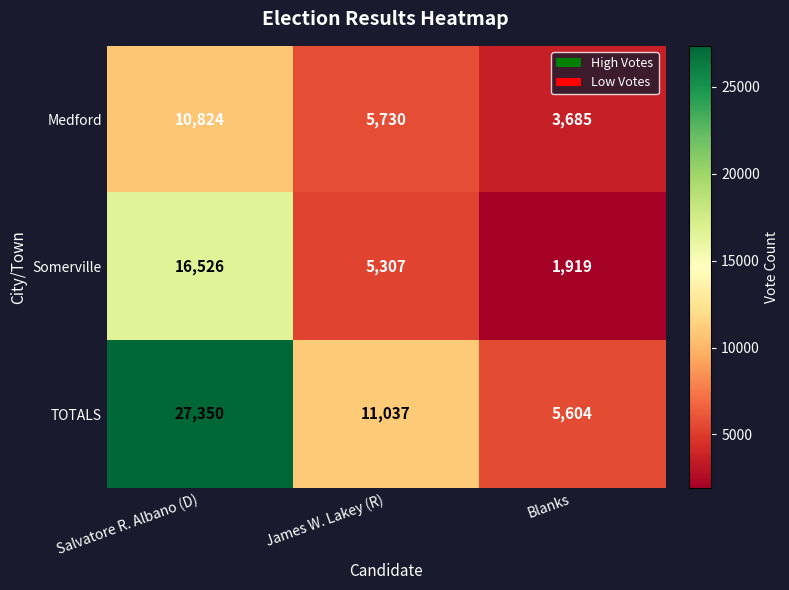

True or false: TOTALS has a value of 6143 at James W. Lakey (R).

False